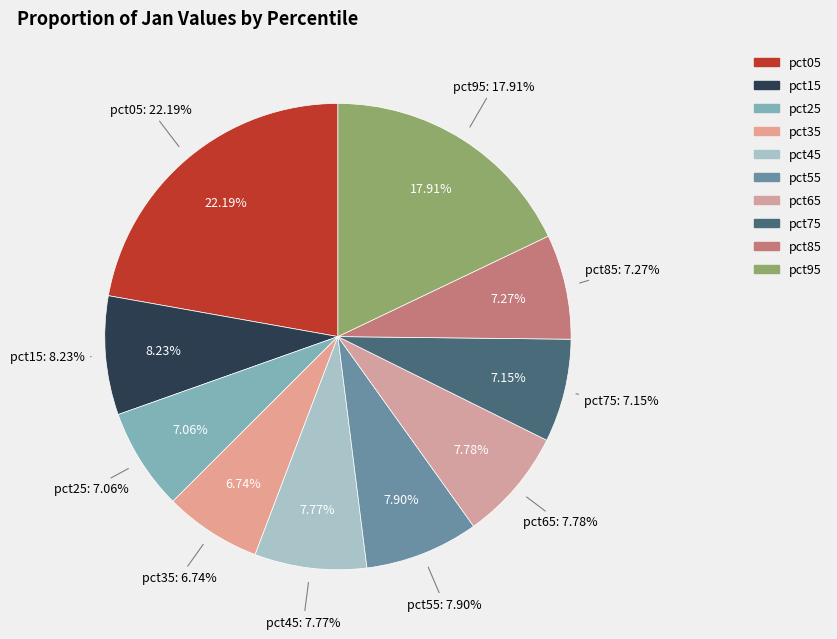

What percentage is the pct15 slice, to the nearest percent?

8%